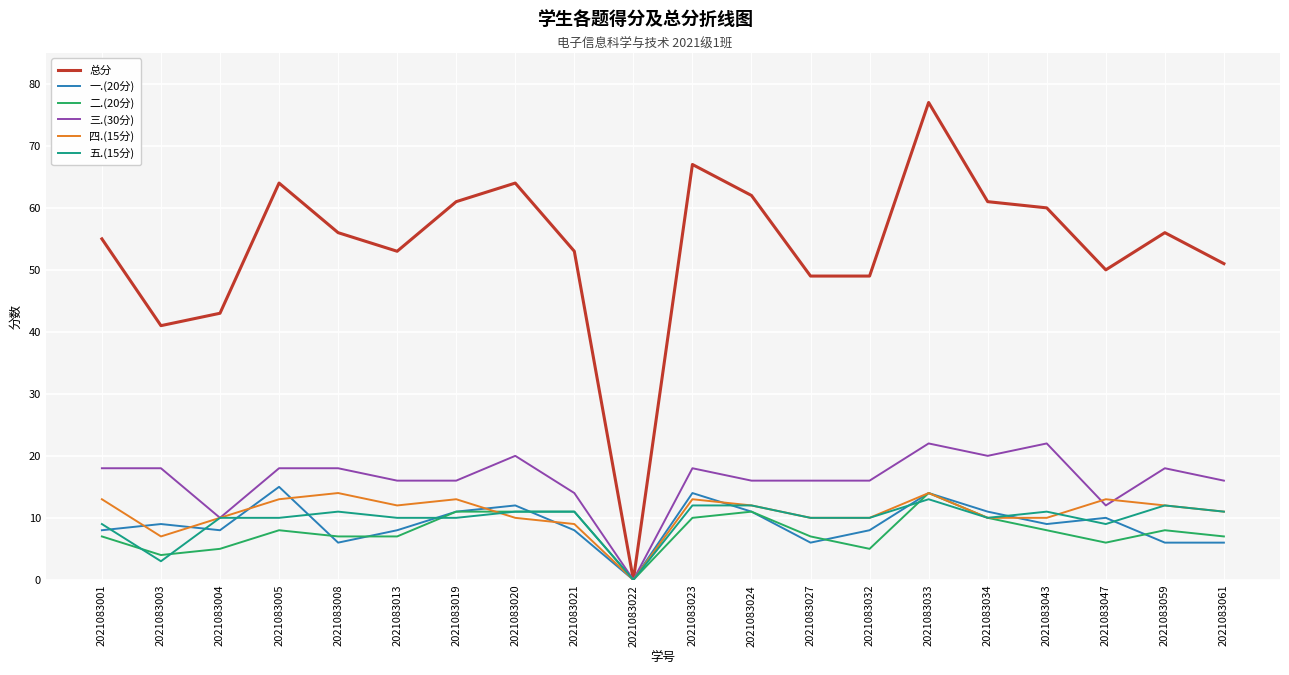

How many distinct data groups are displayed?

6